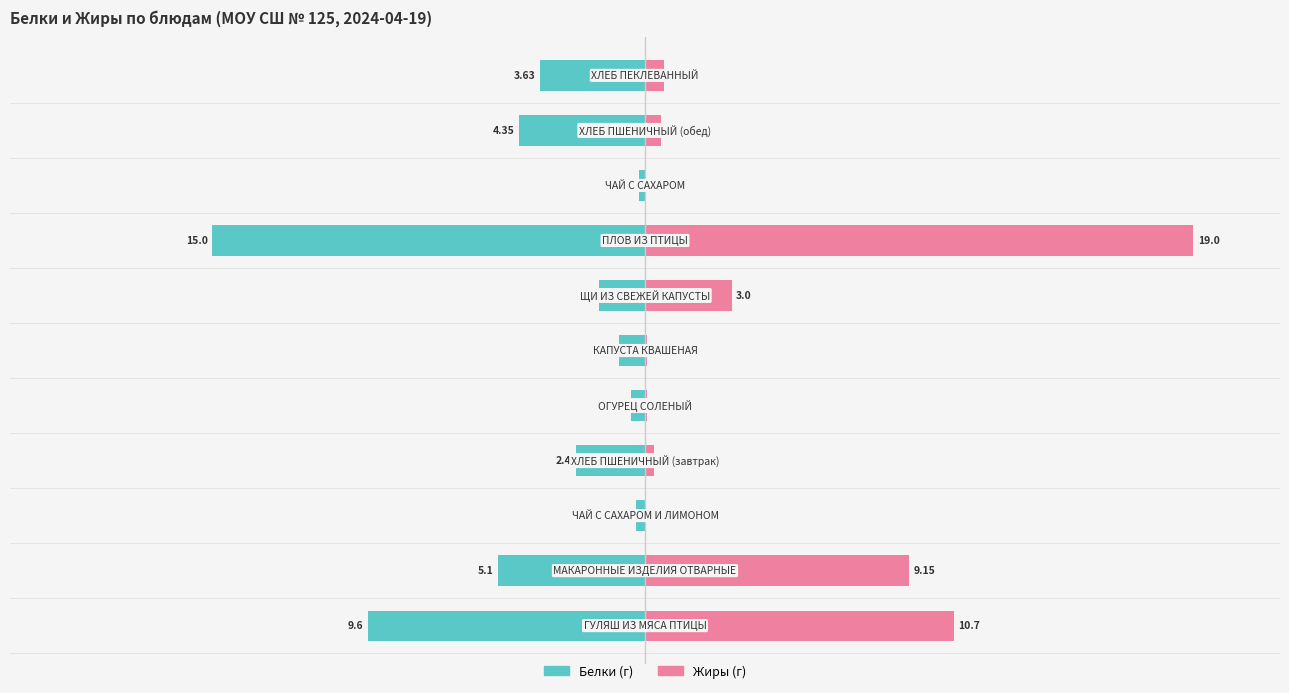

How many data points does each series have?

11